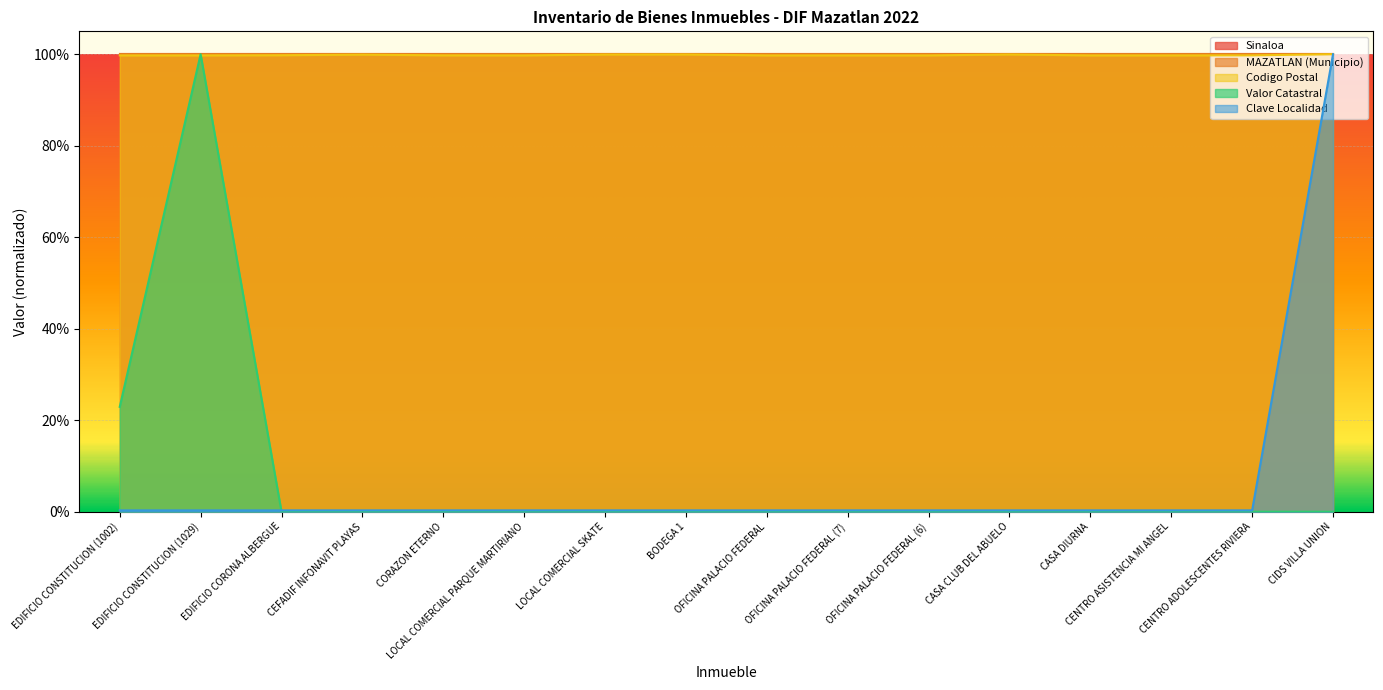

How many times do Clave Localidad and Valor Catastral cross each other?

1